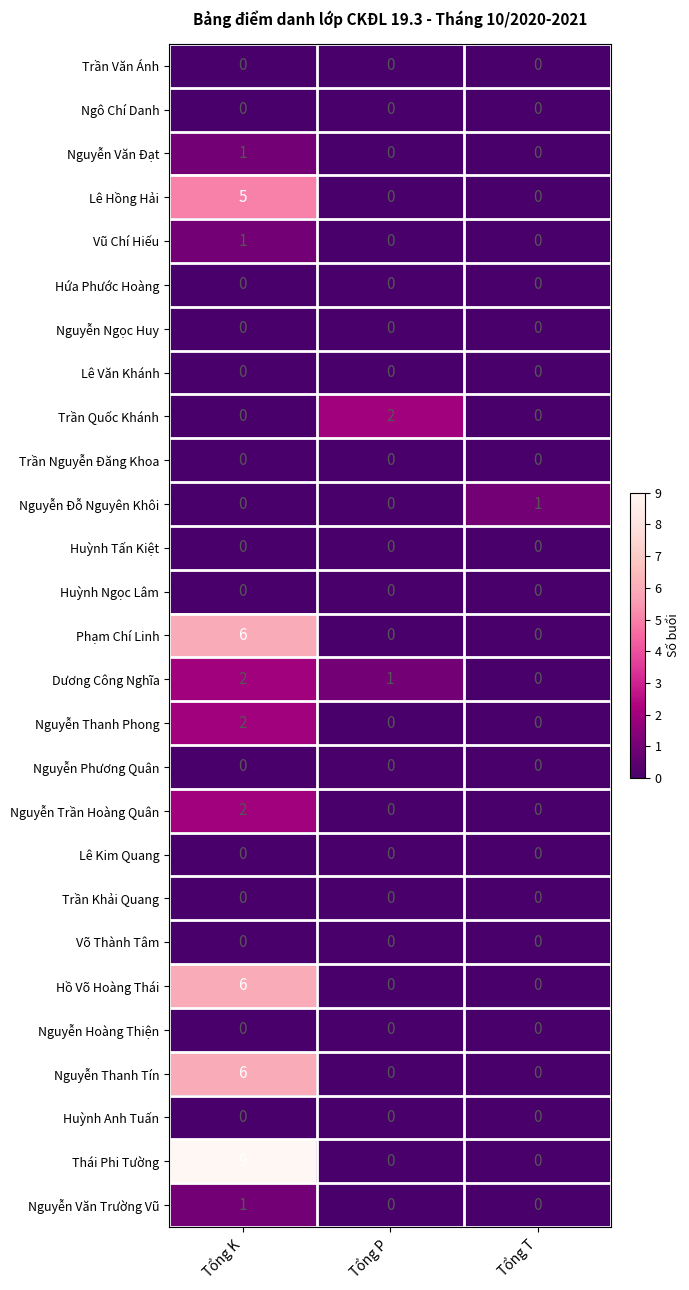

Which category has the highest value across all series?

Tổng K